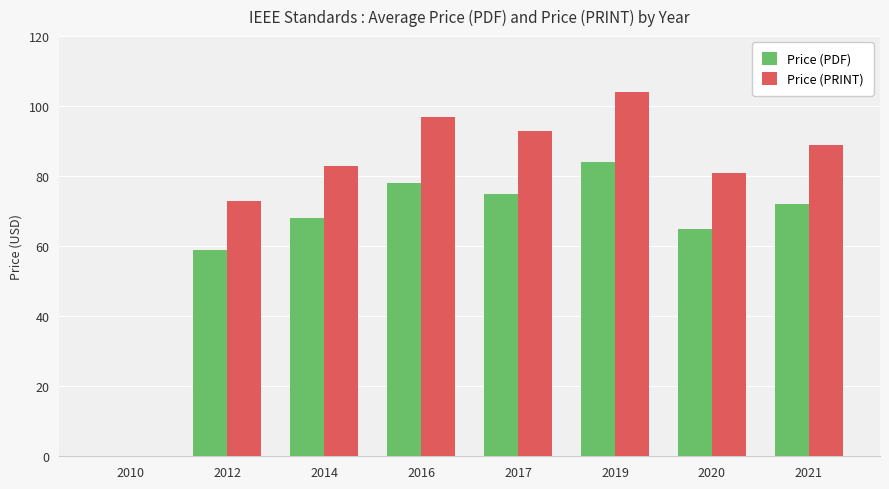

At which label does Price (PRINT) first exceed 89?

2016